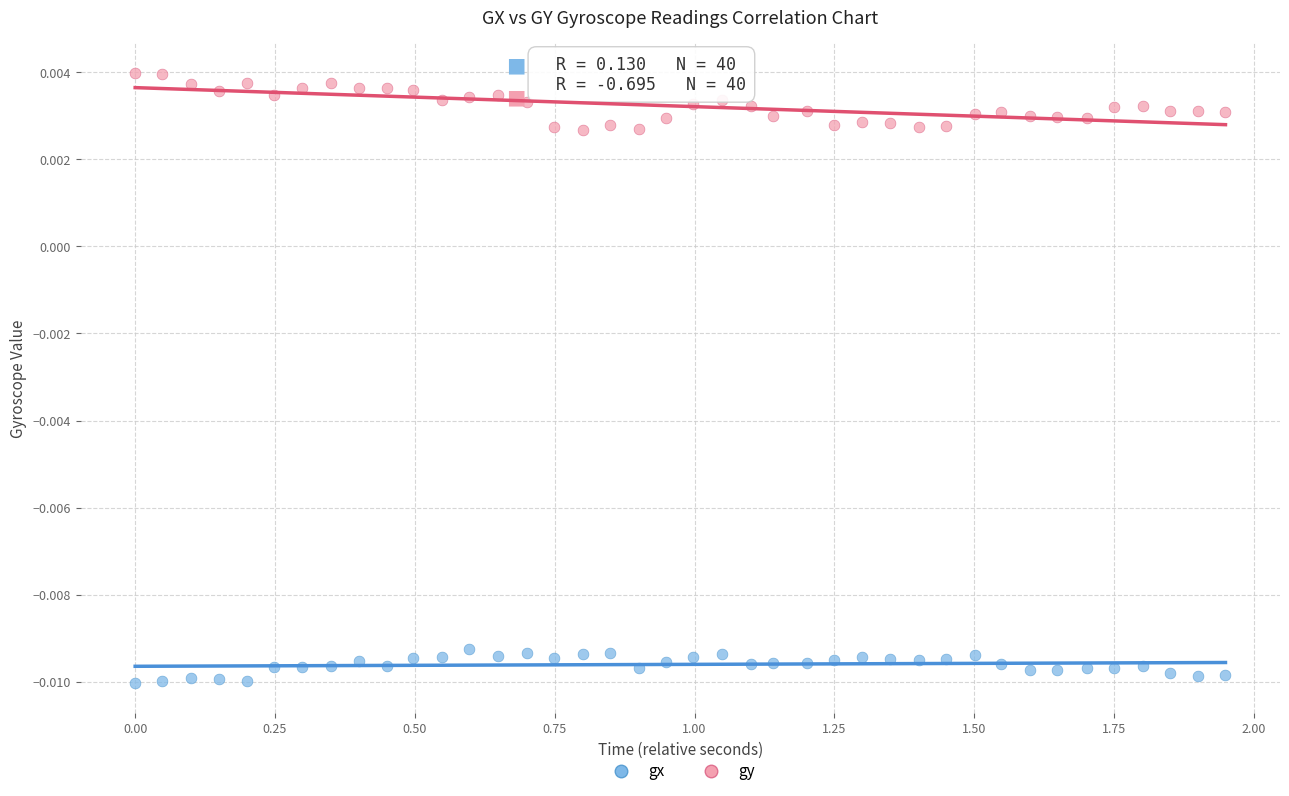

Across all data points, what is the range of X values (max minus min)?

1.9